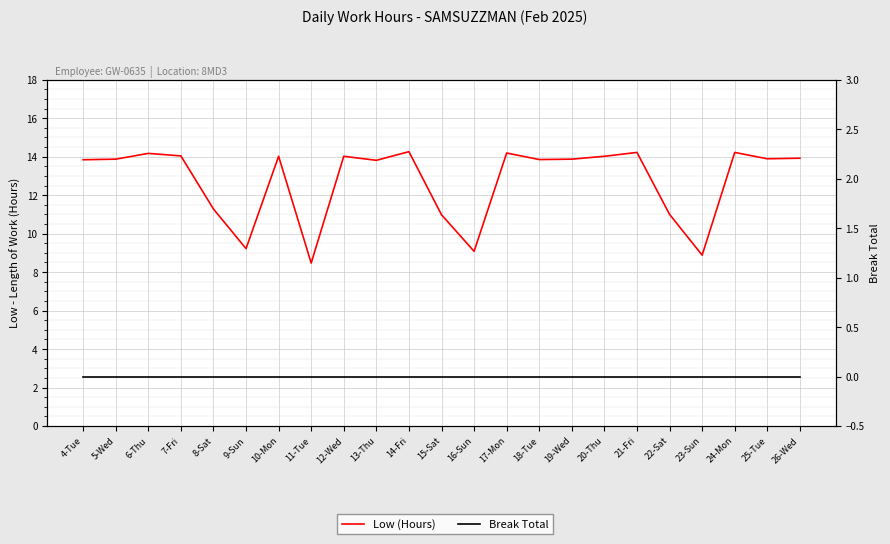

What value does the Low (Hours) series have at 16-Sun?

9.1